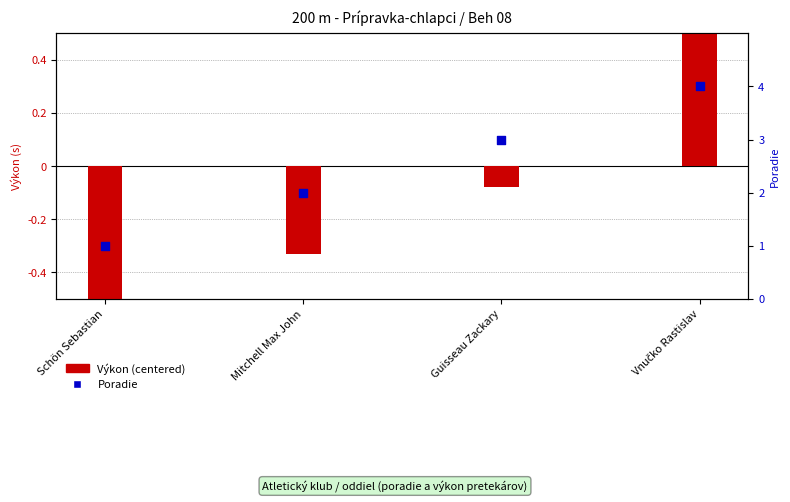

What is the total value across all series at Vnučko Rastislav?

5.3